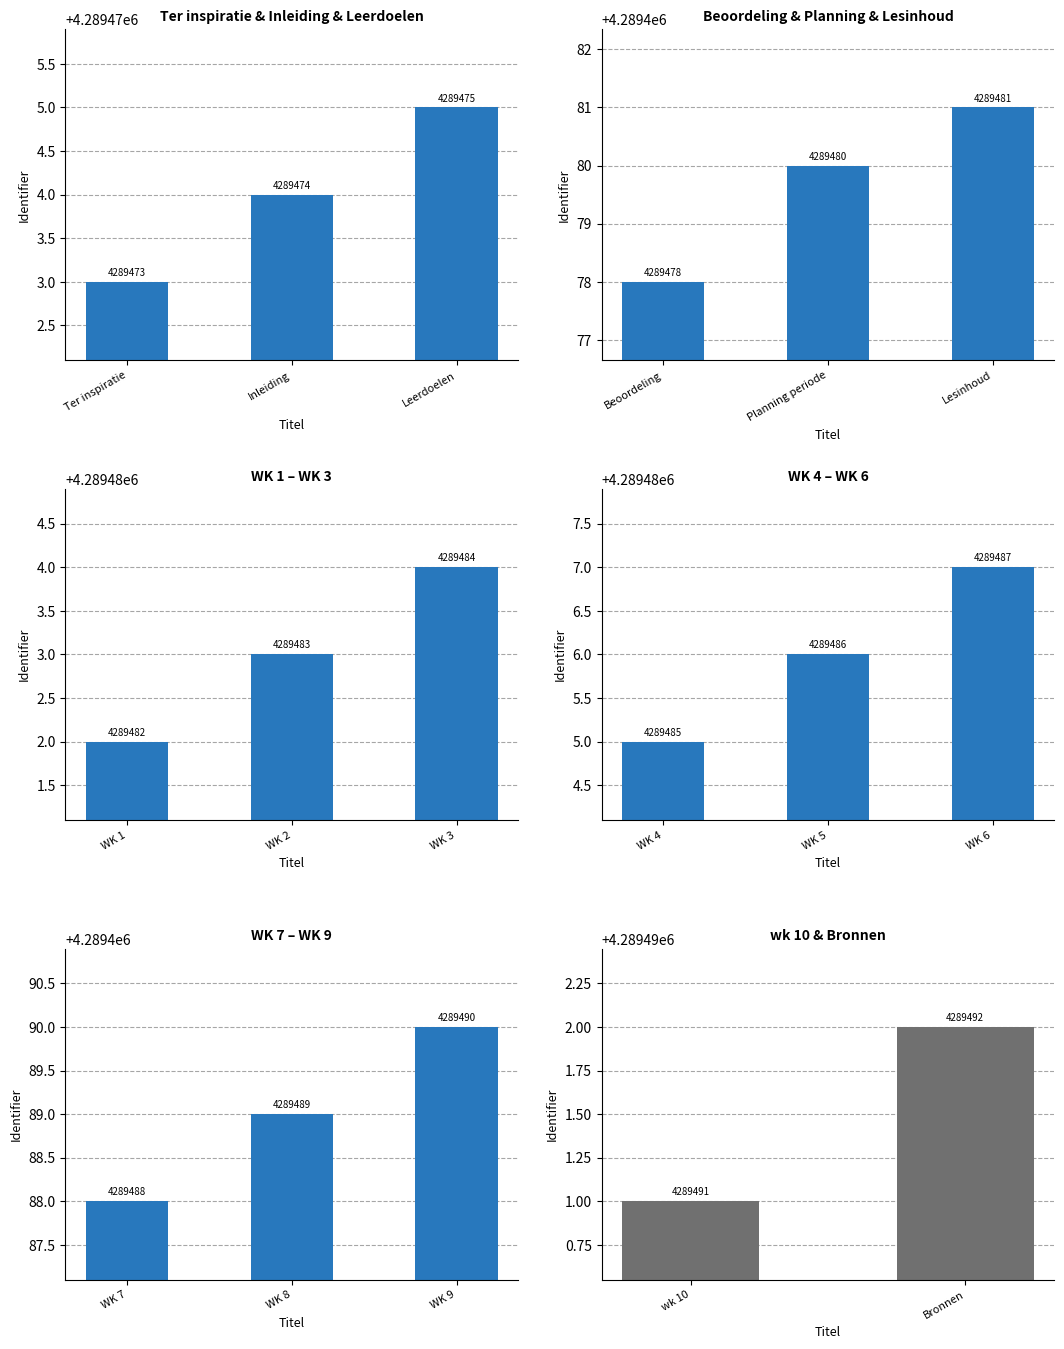

Reading left to right, extract all data points from this chart.

Ter inspiratie=4289473	Inleiding=4289474	Leerdoelen=4289475	Beoordeling=4289478	Planning periode=4289480	Lesinhoud=4289481	WK 1=4289482	WK 2=4289483	WK 3=4289484	WK 4=4289485	WK 5=4289486	WK 6=4289487	WK 7=4289488	WK 8=4289489	WK 9=4289490	wk 10=4289491	Bronnen=4289492